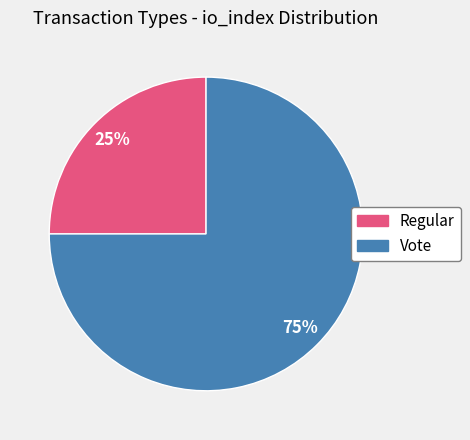

Between Vote and Regular, which is larger?

Vote